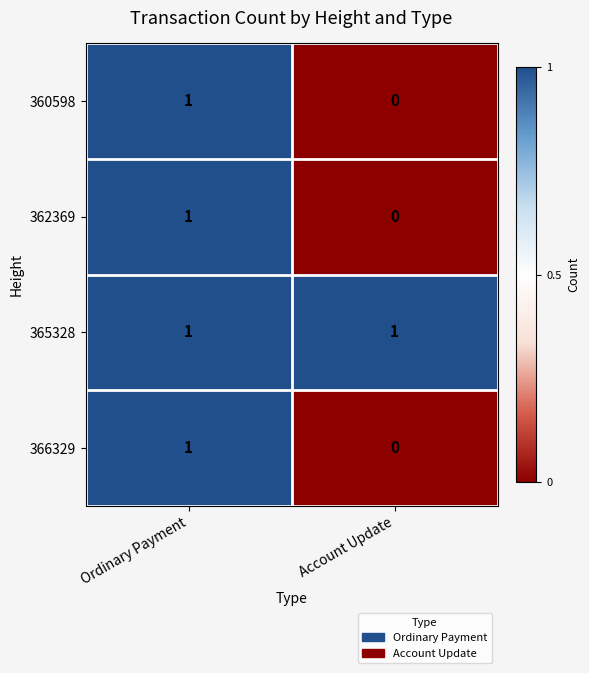

True or false: 365328 has a value of 1 at Account Update.

True